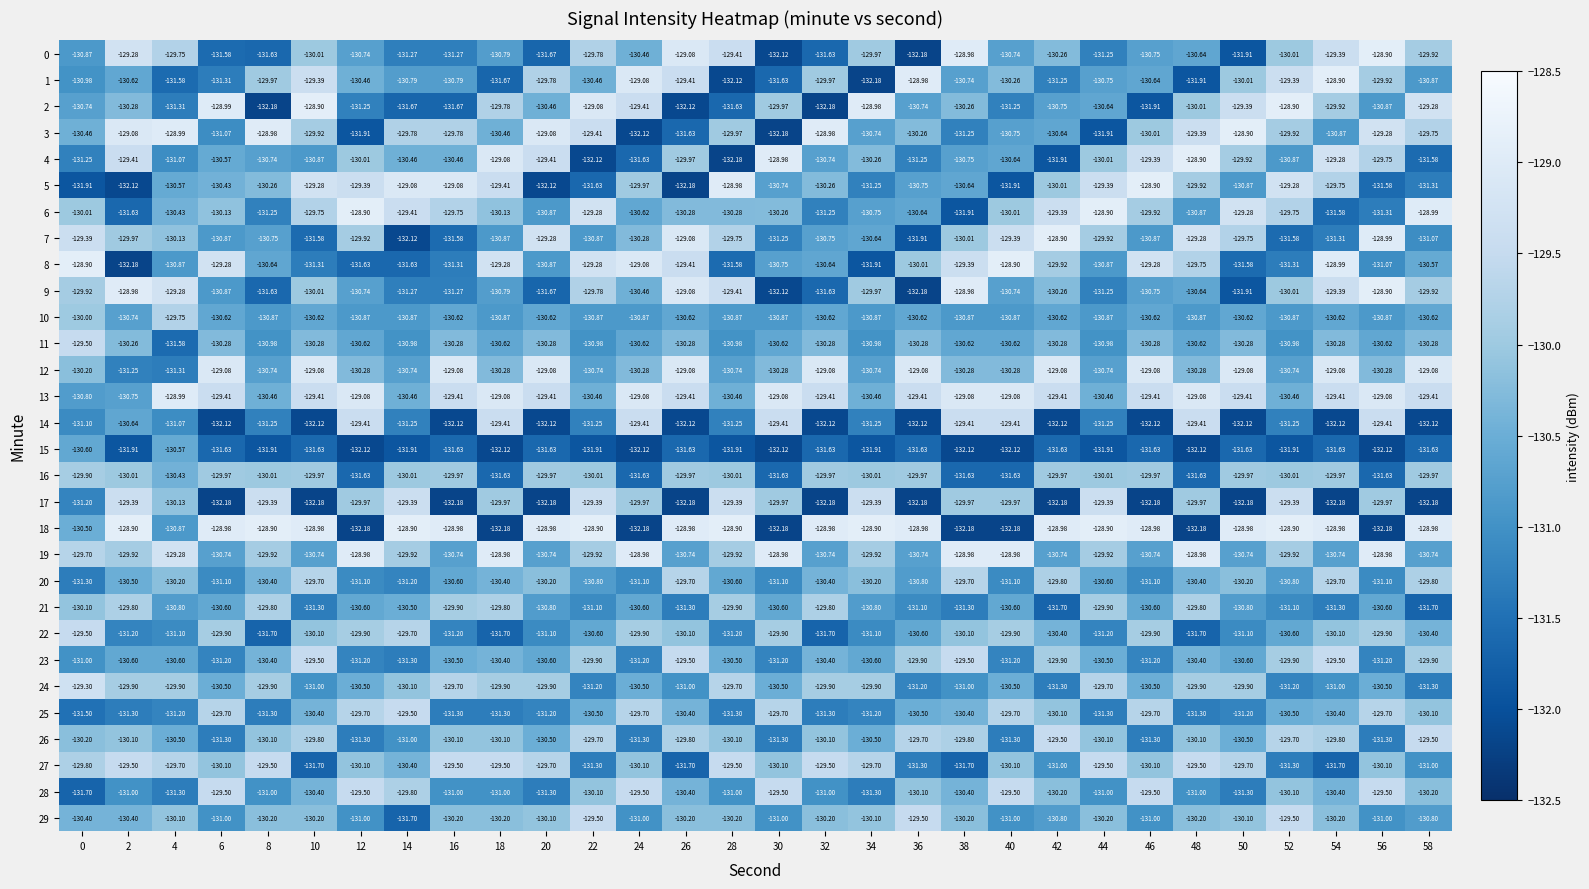

How many data points in 15 are above -131?

2